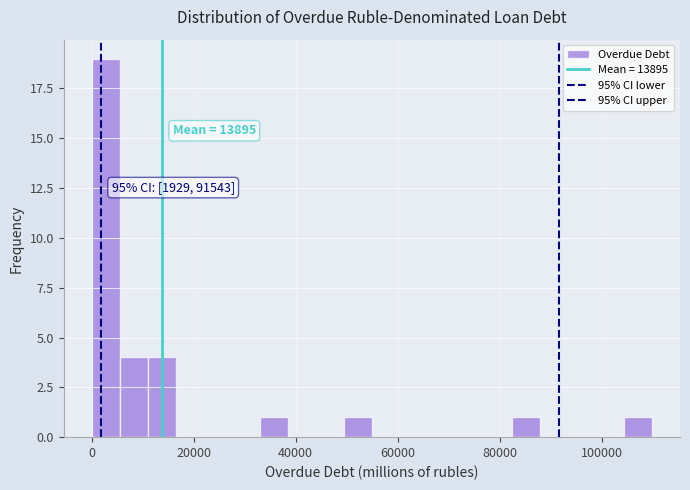

Read against the x-axis, roughly where is the centre of the tallest bar?

2000